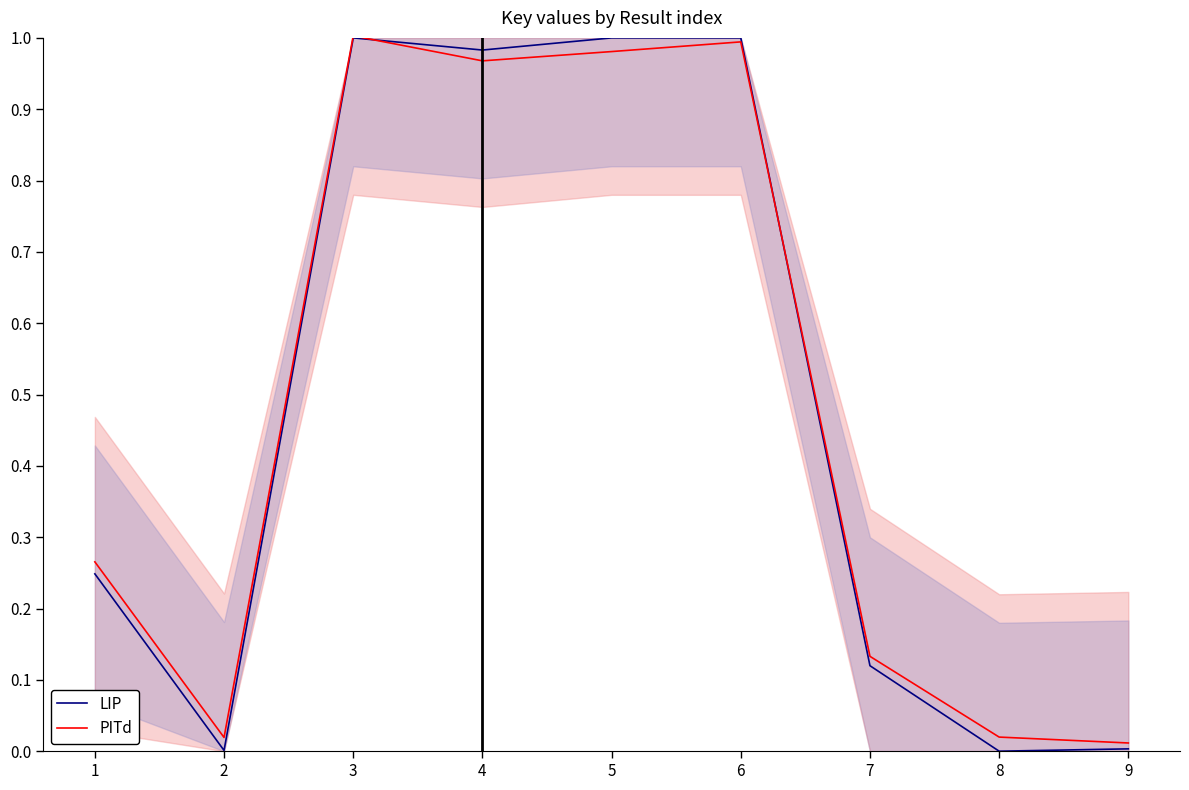

What are all the series names shown in the legend?

LIP, PITd